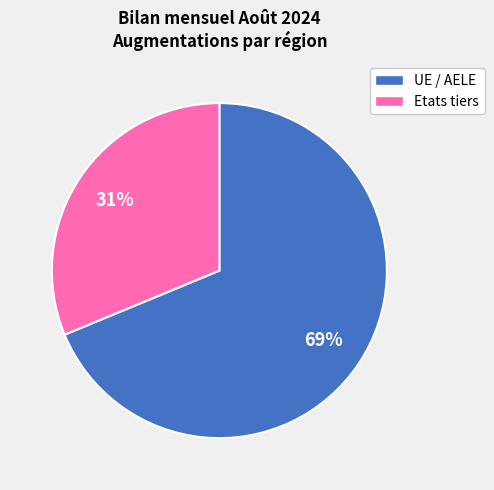

Which has a higher value, Etats tiers or UE / AELE?

UE / AELE